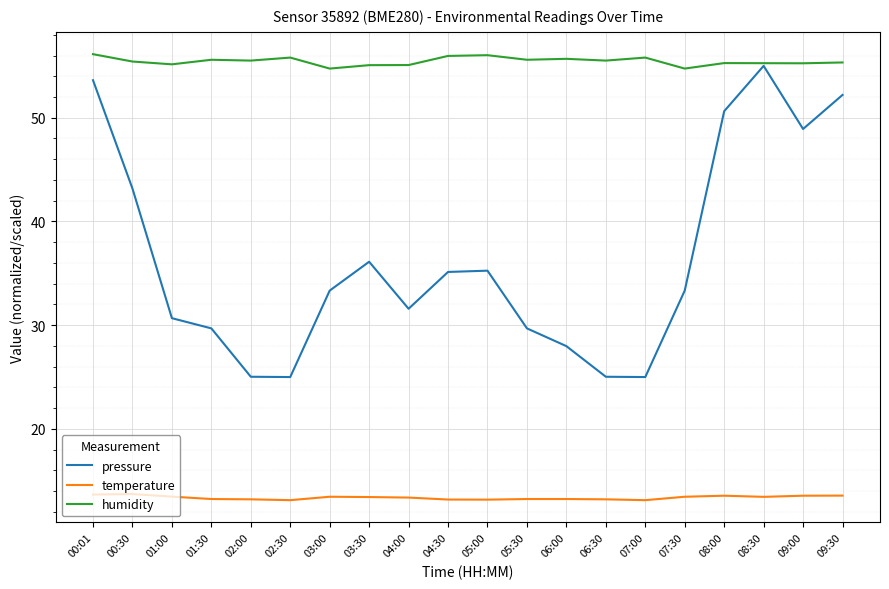

The value of pressure at 08:30 is 55.0. True or false?

True